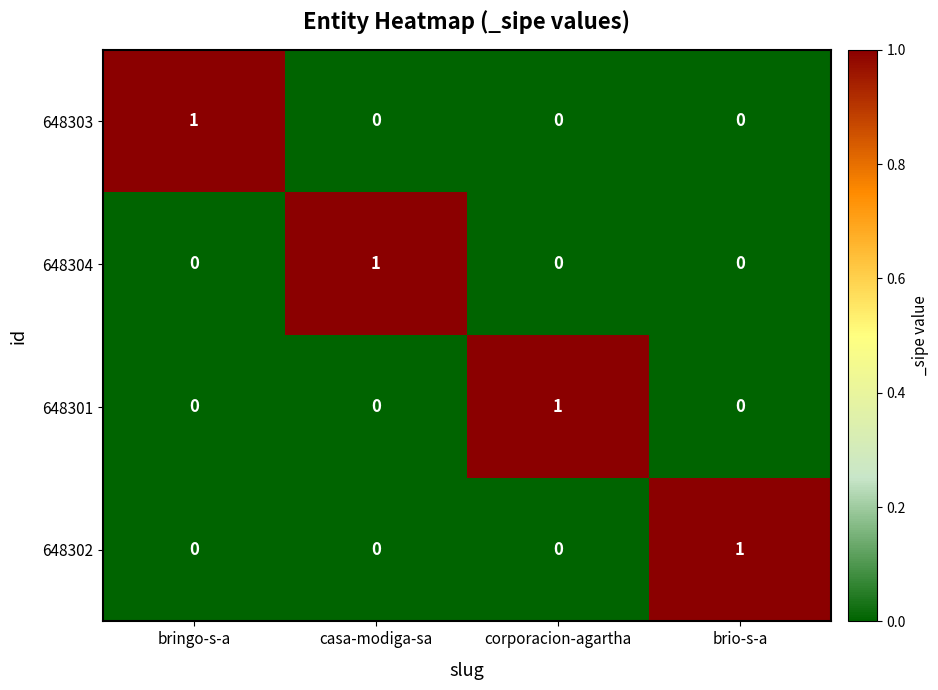

Is it true that 648301 equals 0 at brio-s-a?

True